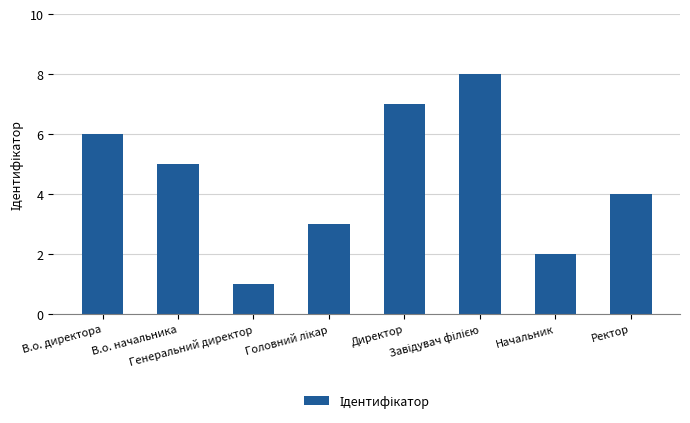

Reading left to right, what are all the values shown in this chart?

6	5	1	3	7	8	2	4